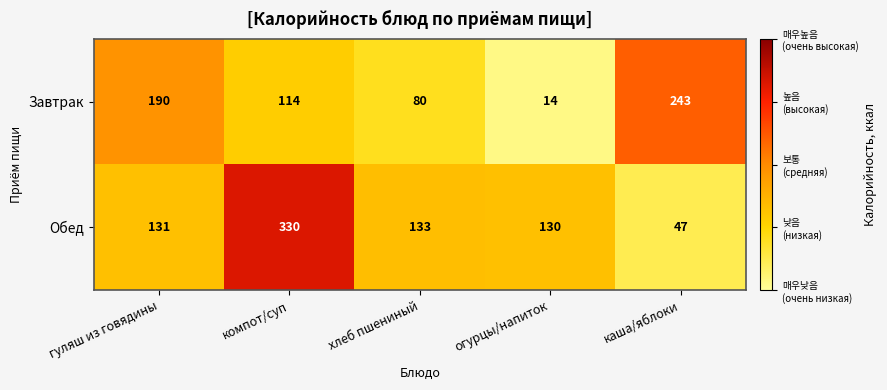

At which label does Завтрак first exceed 114?

гуляш из говядины